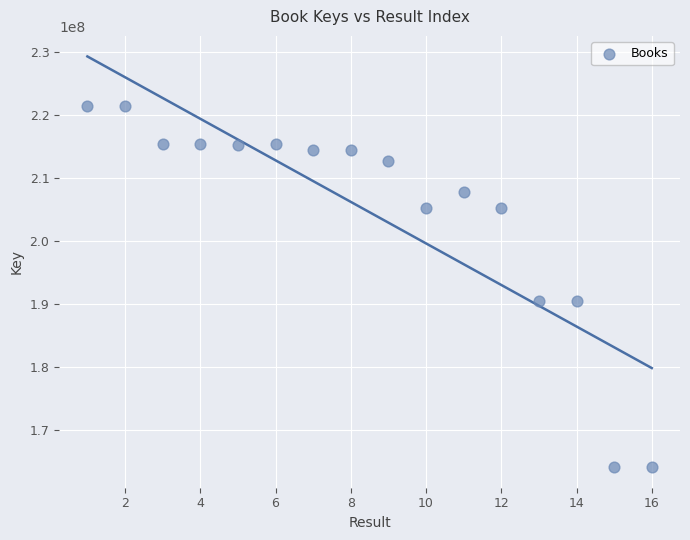

What is the range of X values (max minus min)?

15